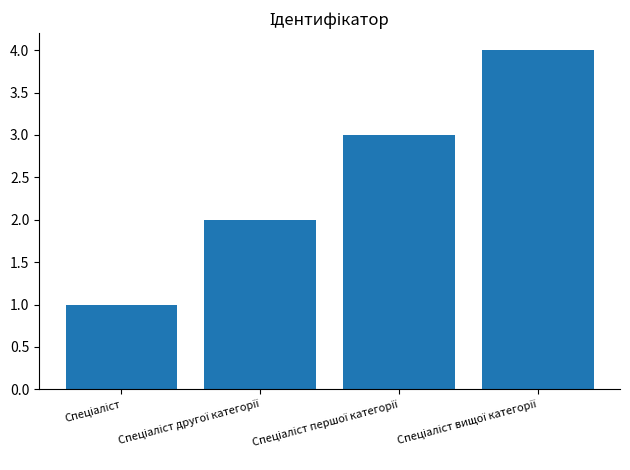

What is the difference between the maximum and minimum values?

3